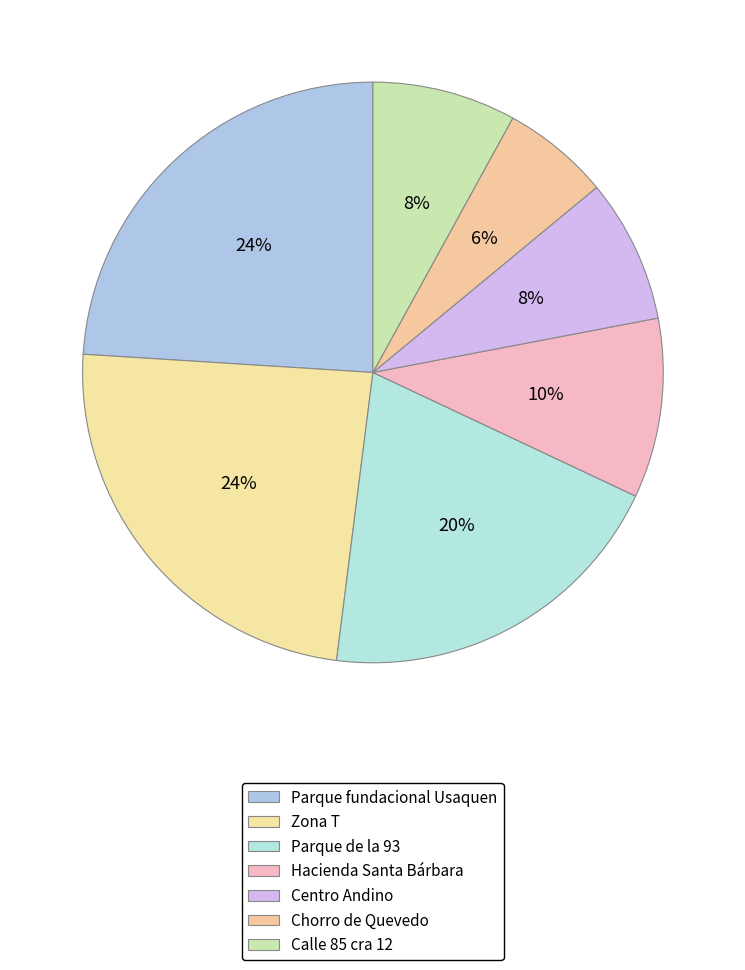

Count the number of slices in the pie.

7